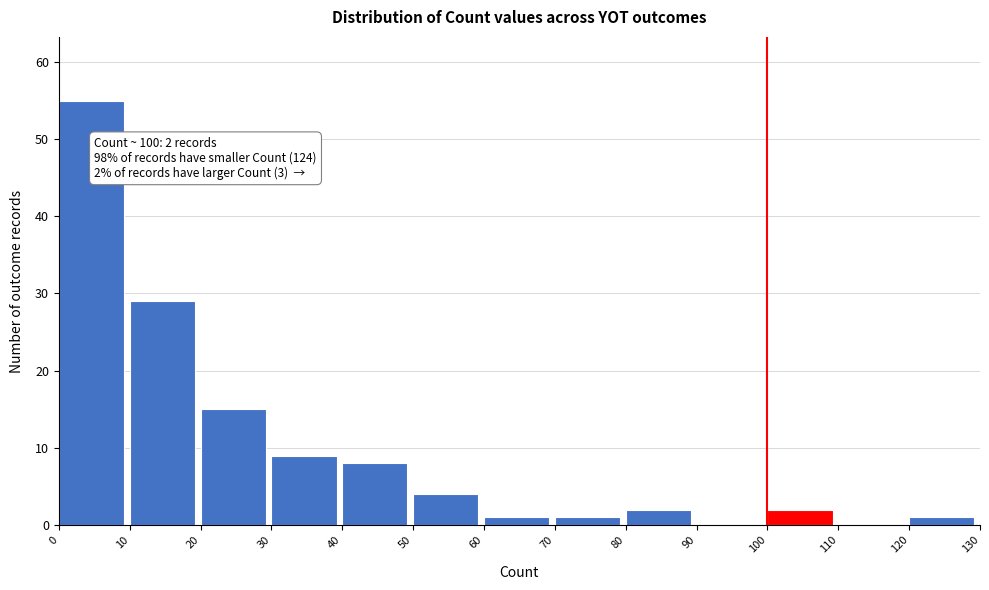

Which range on the x-axis has the tallest bar?

0 to 10